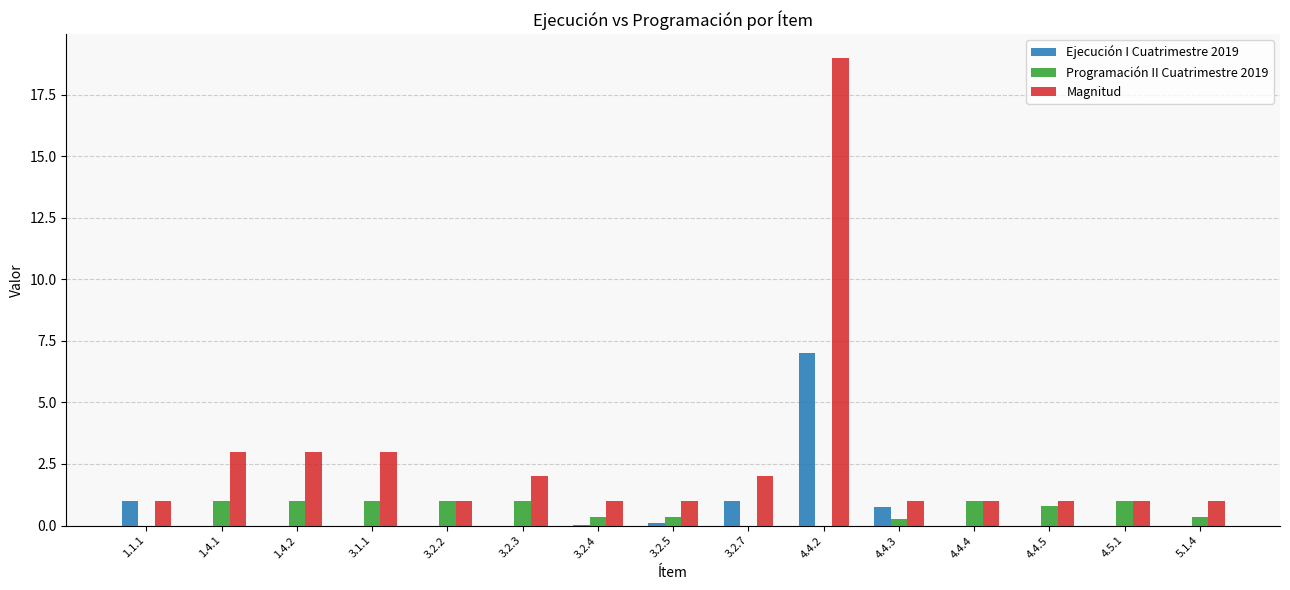

Are the bars grouped side by side (vs. stacked)?

Yes